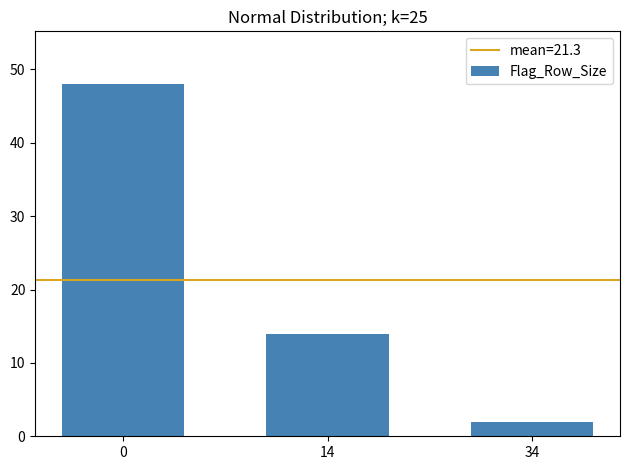

Reading right to left, extract all data points from this chart.

34=2	14=14	0=48